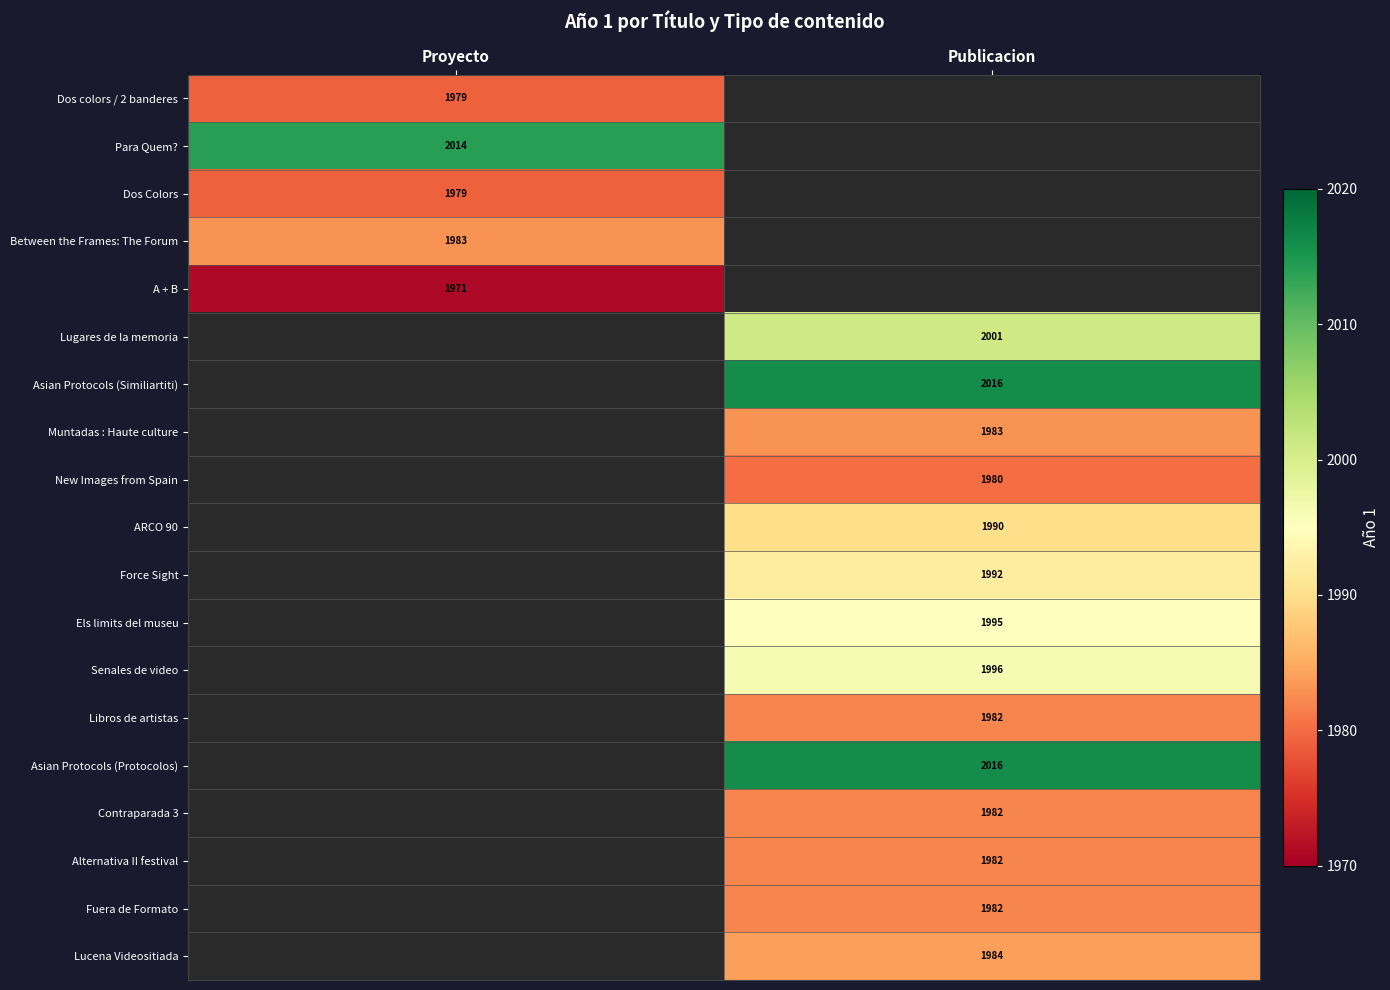

The A + B series shows 1971 at Proyecto. True or false?

True